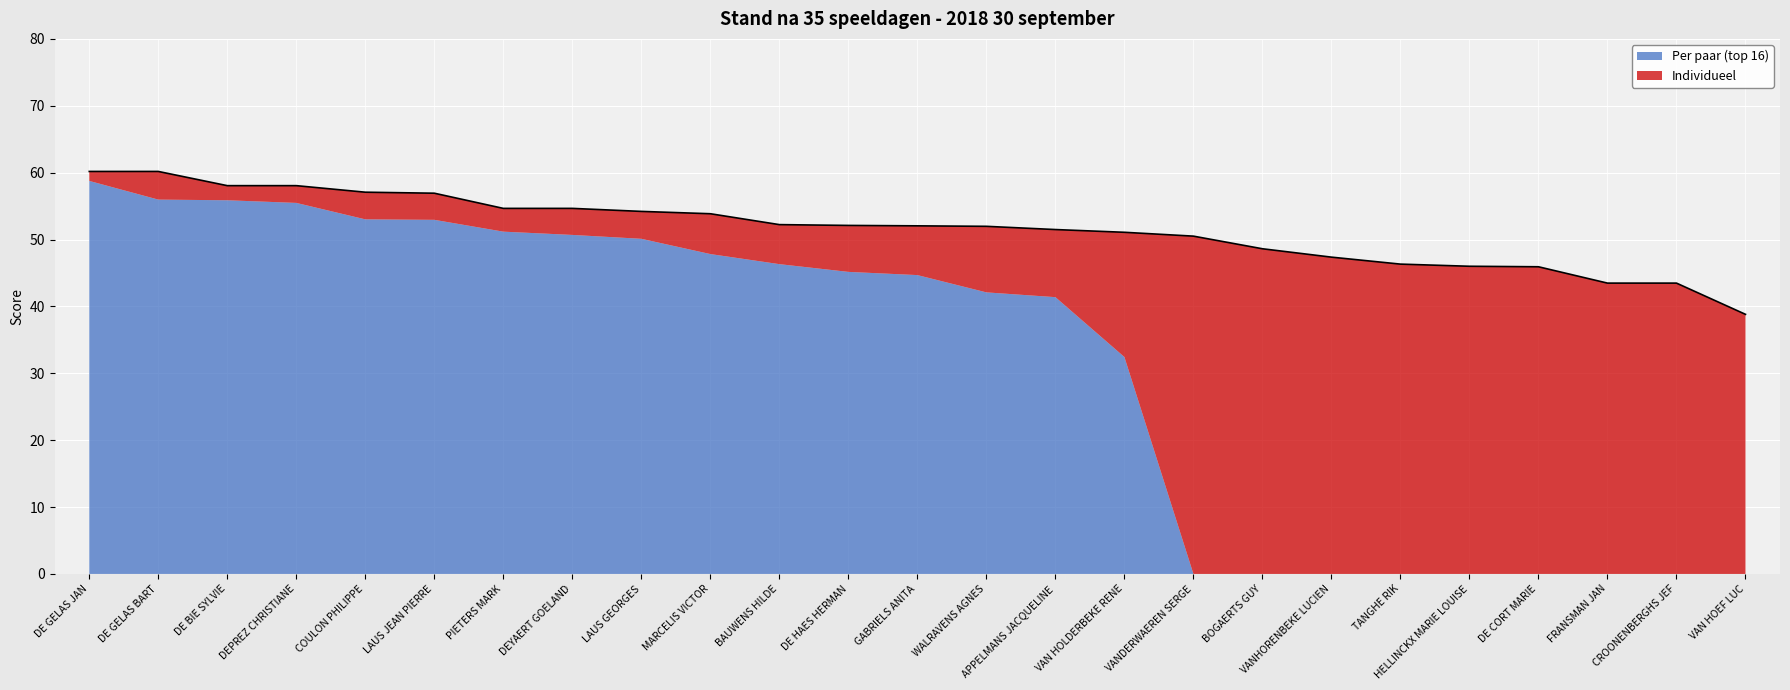

Reading right to left, what are all the values shown in this chart?

VAN HOEF LUC=38.8	CROONENBERGHS JEF=43.5	FRANSMAN JAN=43.5	DE CORT MARIE=45.9	HELLINCKX MARIE LOUISE=46.0	TANGHE RIK=46.3	VANHORENBEKE LUCIEN=47.4	BOGAERTS GUY=48.6	VANDERWAEREN SERGE=50.5	VAN HOLDERBEKE RENE=51.1	APPELMANS JACQUELINE=51.5	WALRAVENS AGNES=52.0	GABRIELS ANITA=52.0	DE HAES HERMAN=52.1	BAUWENS HILDE=52.2	MARCELIS VICTOR=53.9	LAUS GEORGES=54.2	DEYAERT GOELAND=54.7	PIETERS MARK=54.7	LAUS JEAN PIERRE=56.9	COULON PHILIPPE=57.1	DEPREZ CHRISTIANE=58.1	DE BIE SYLVIE=58.1	DE GELAS BART=60.2	DE GELAS JAN=60.2